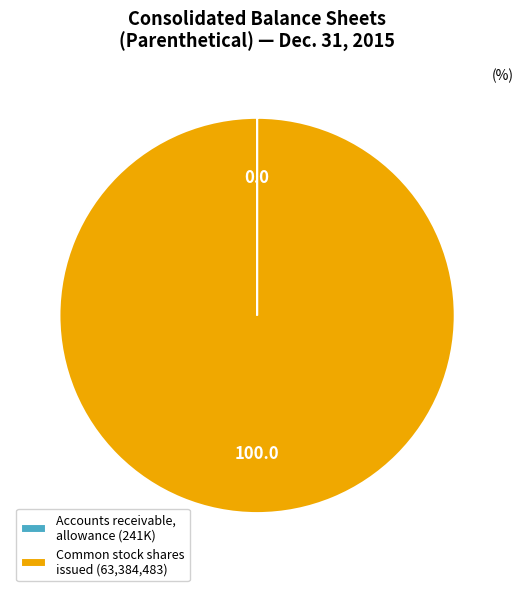

What is the largest slice in the pie chart?

Common stock shares issued (63,384,483)